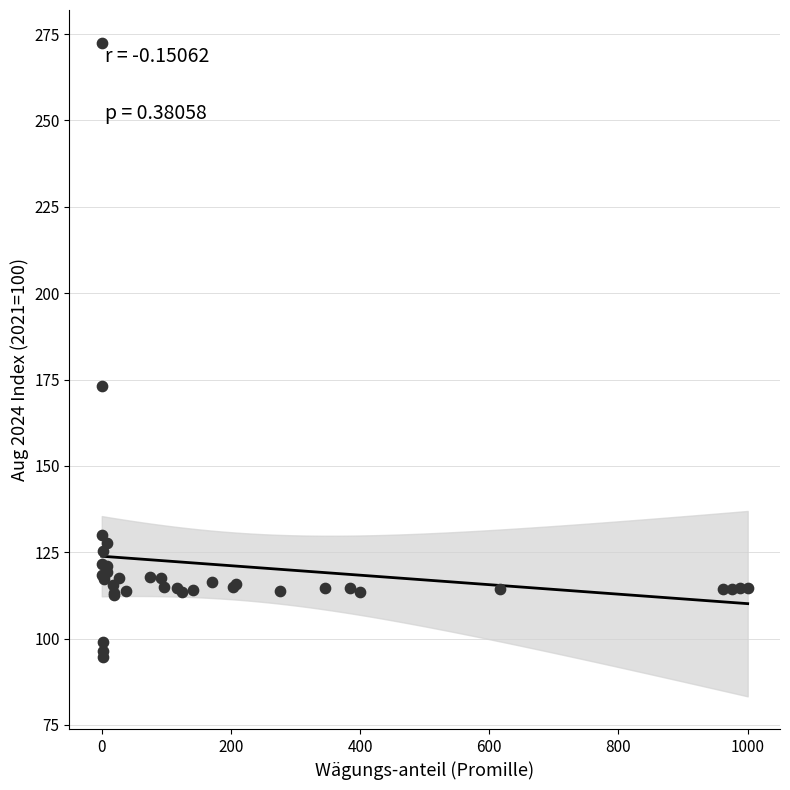

What Y value in the scatter plot is closest to 183?

173.1